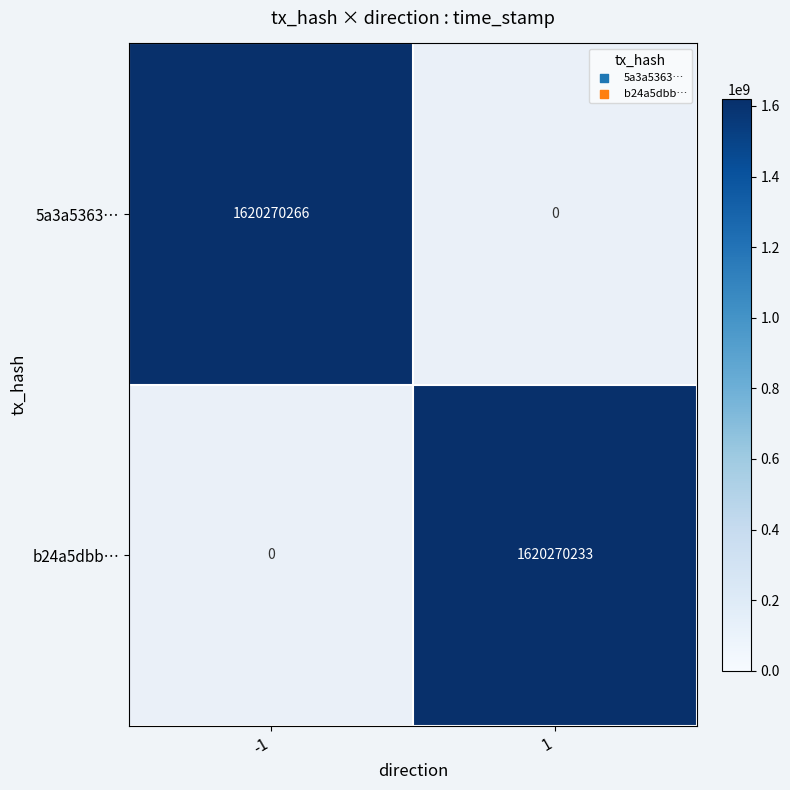

List the labels in order of 5a3a53638156c3a16d2f7937c62f41c4bbd96d9 value, largest first.

-1, 1